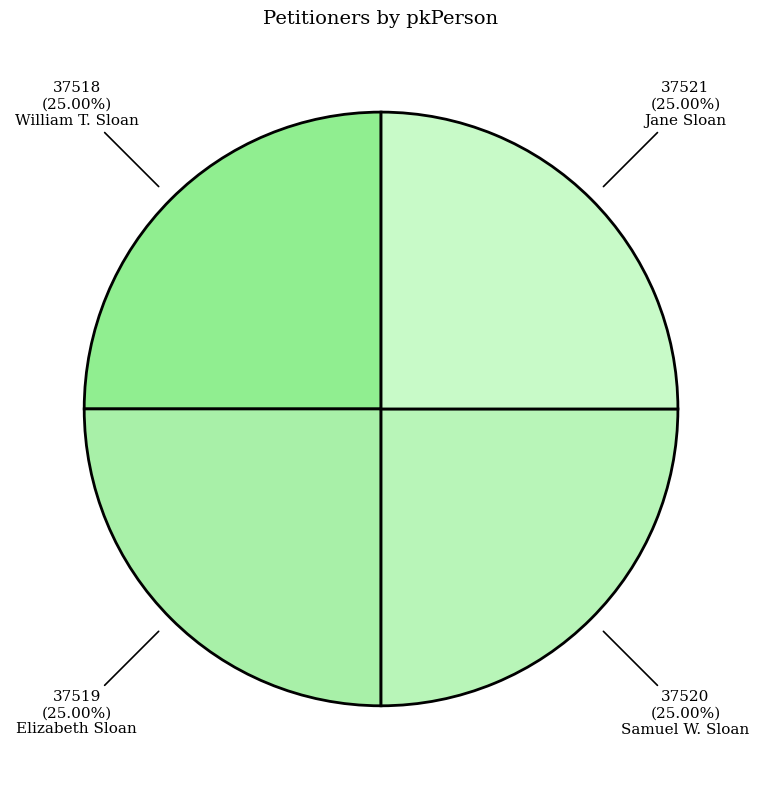

How many slices are in this pie chart?

4